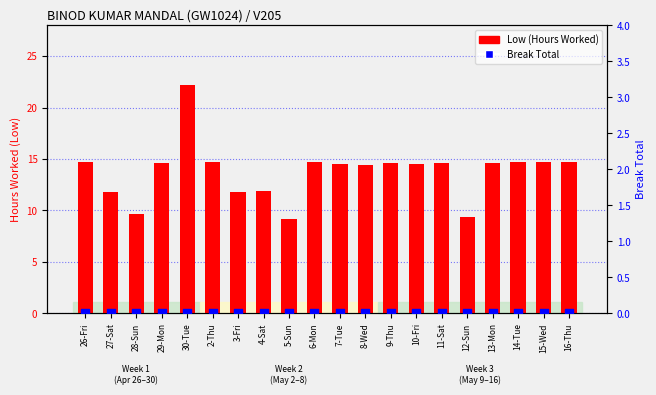

At how many categories does at least one series exceed 7?

20